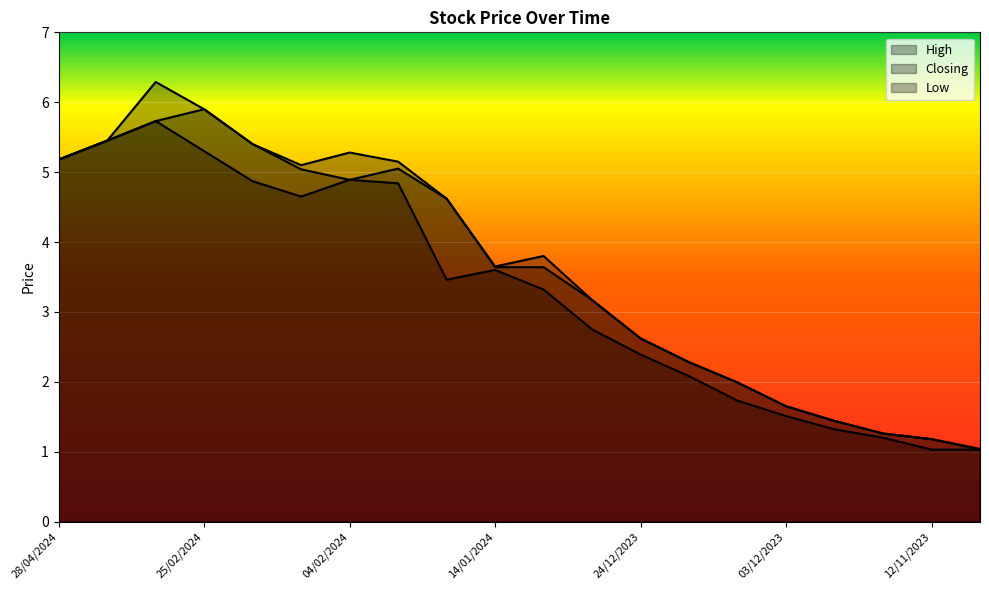

At which category does Low reach its first local valley?

11/02/2024